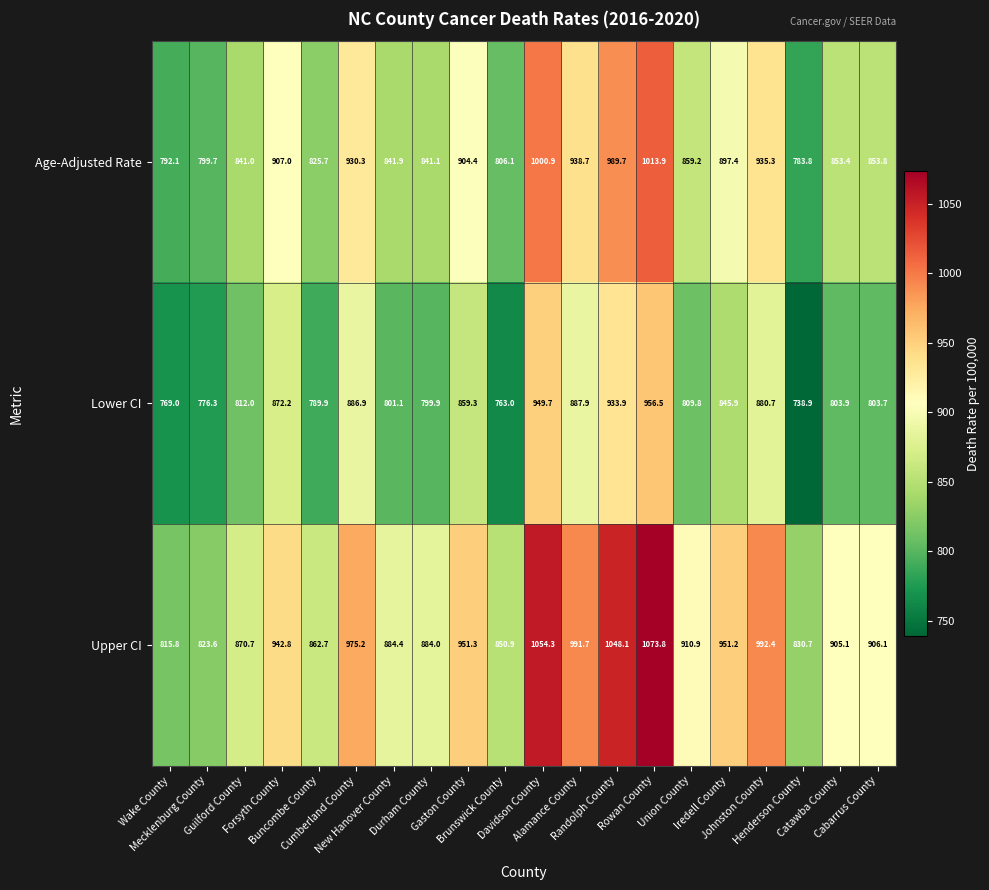

What is the difference between the highest and lowest values at Alamance County?

103.8